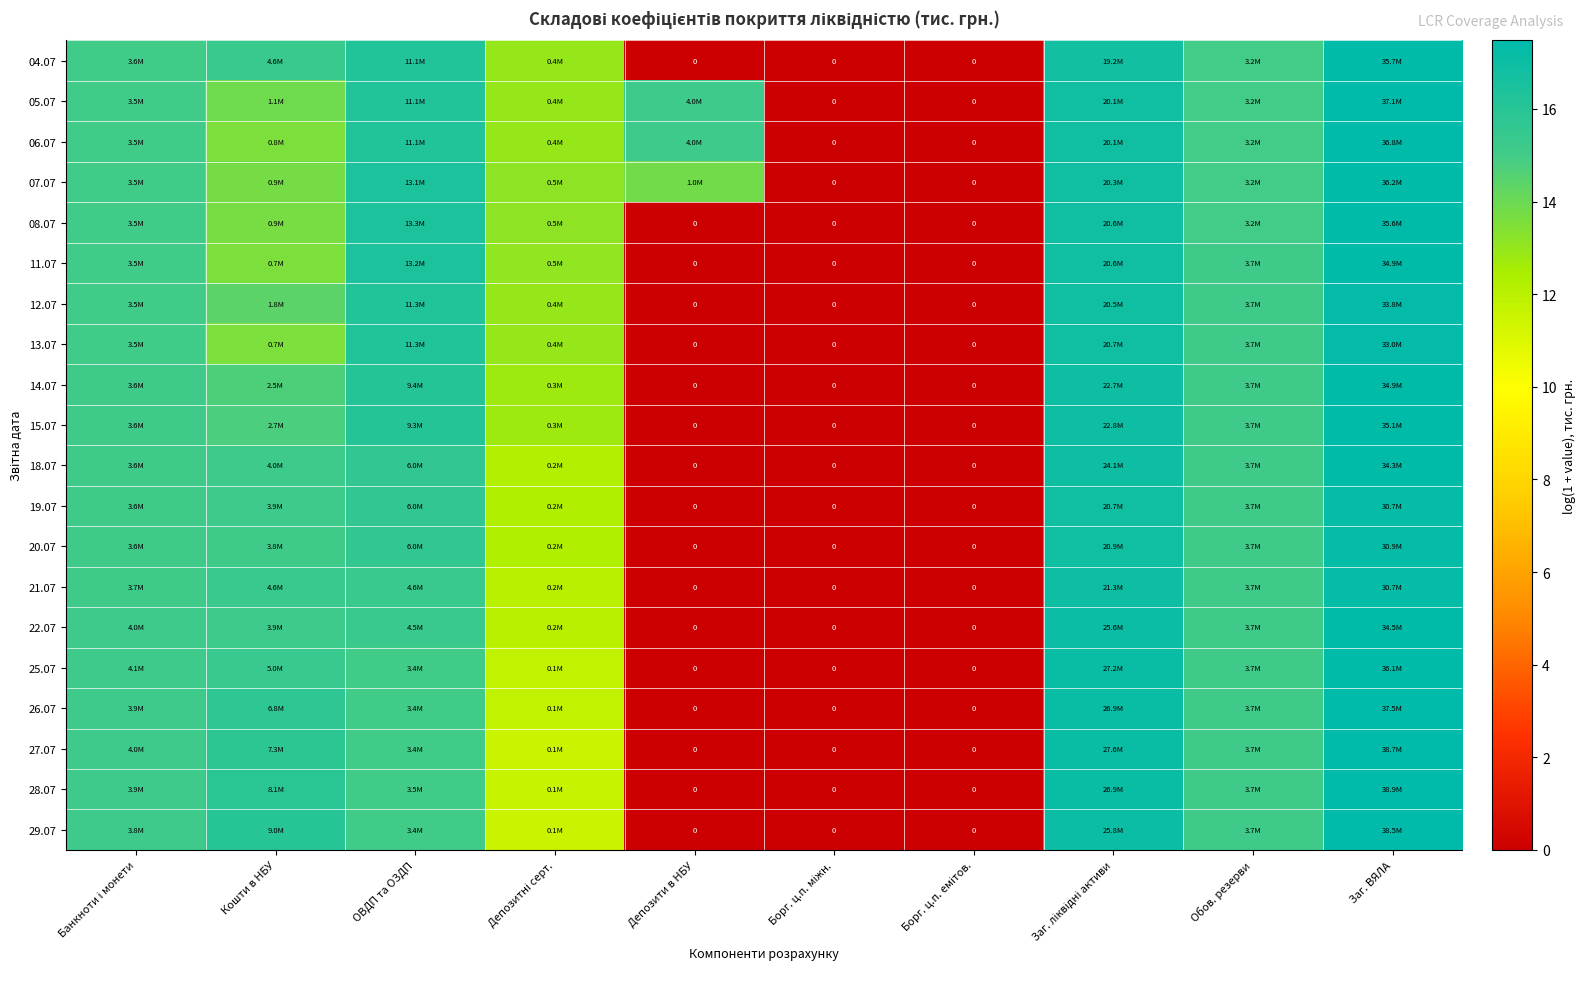

What is the sum of all 26.07 values?

107.4